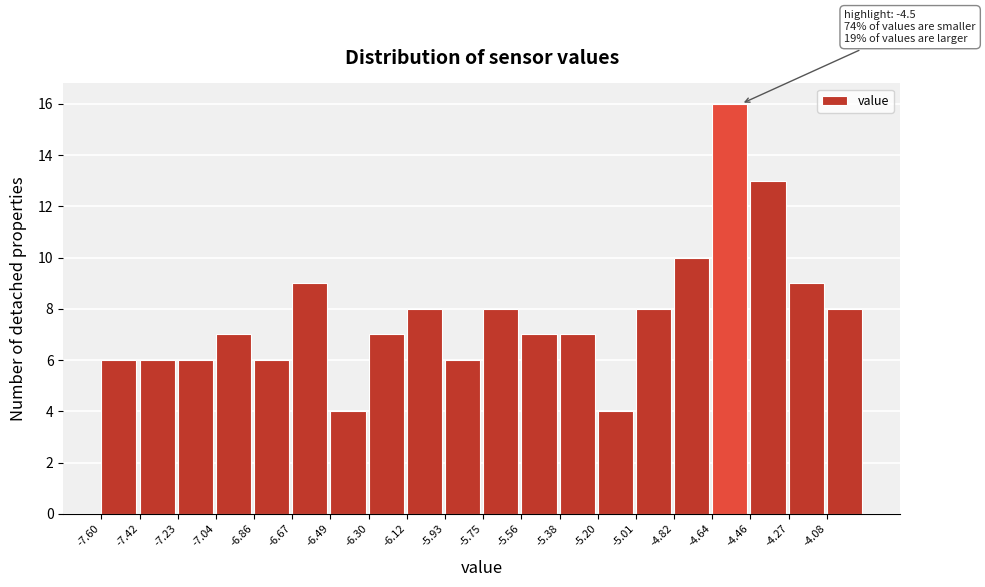

Which range on the x-axis has the tallest bar?

-4.640 to -4.455